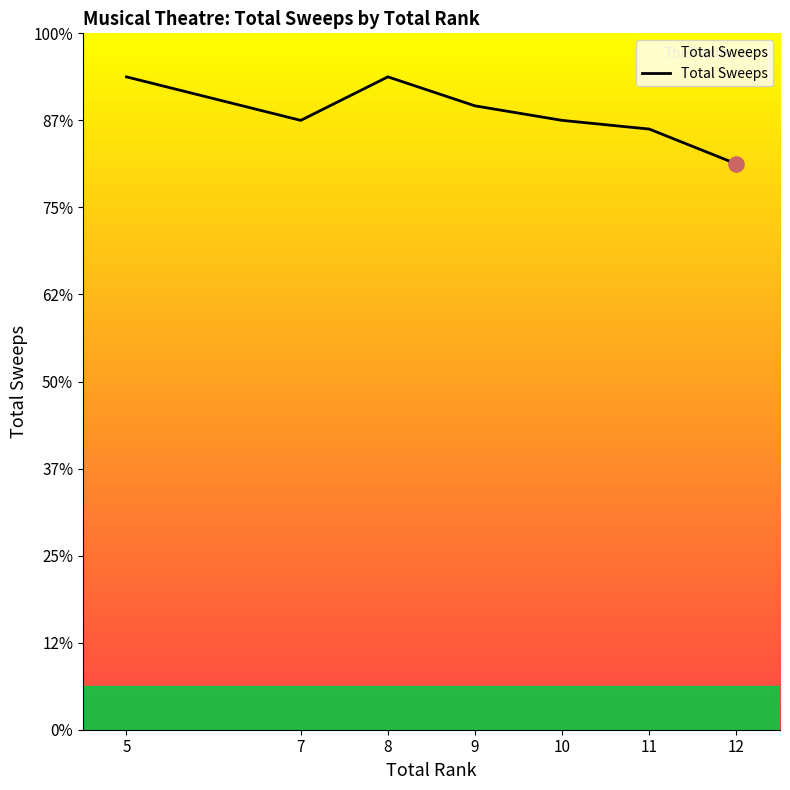

What is the change in value from 8 to 9?

-0.7